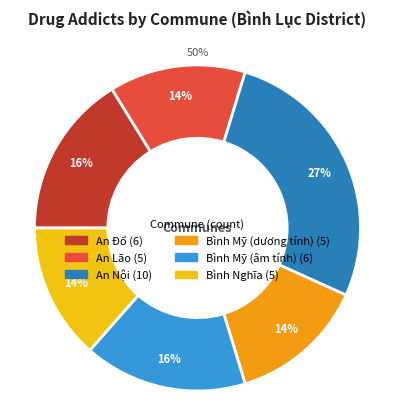

Does Bình Nghĩa represent more than half of the total?

No